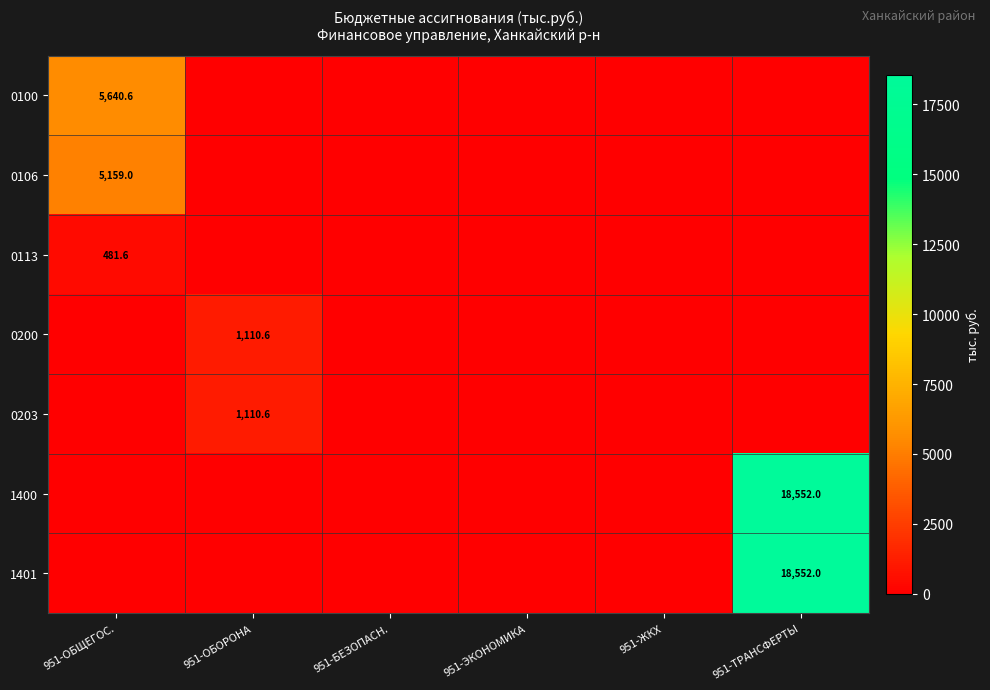

List the series in order of their peak value, highest first.

1400, 1401, 0100, 0106, 0200, 0203, 0113